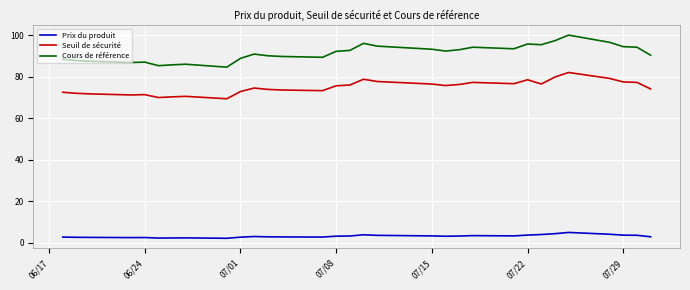

True or false: Seuil de sécurité has more than 2 points higher than both neighbors.

True